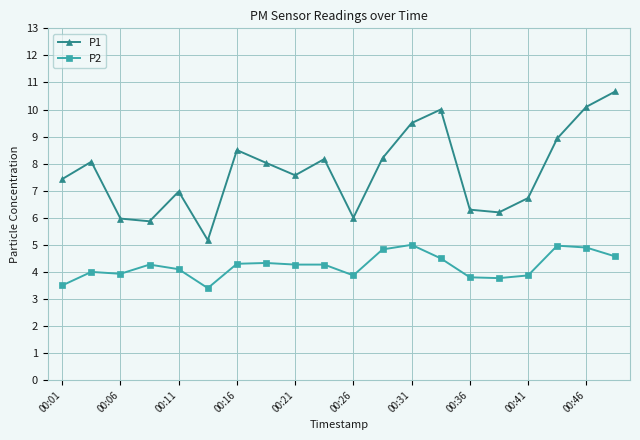

True or false: P2 and P1 cross at least once.

False